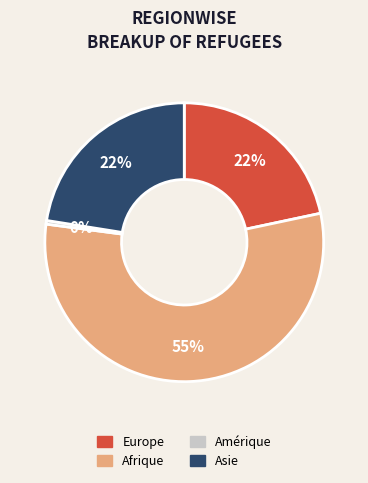

What is the ratio of the value at Afrique to the value at Amérique?

133.0